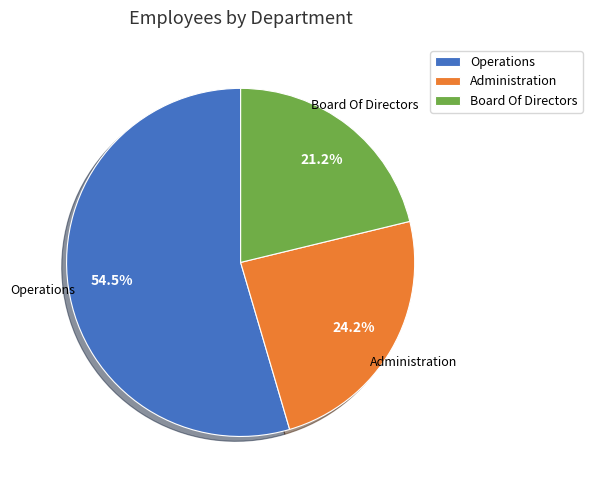

What is the ratio of the value at Board Of Directors to the value at Administration?

0.9